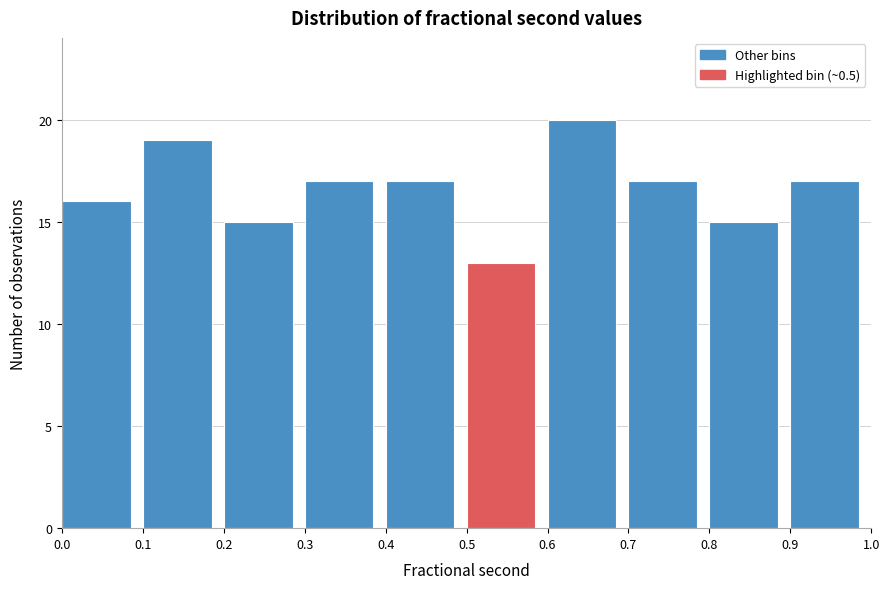

Over which range of the x-axis is the bar tallest?

0.6 to 0.7